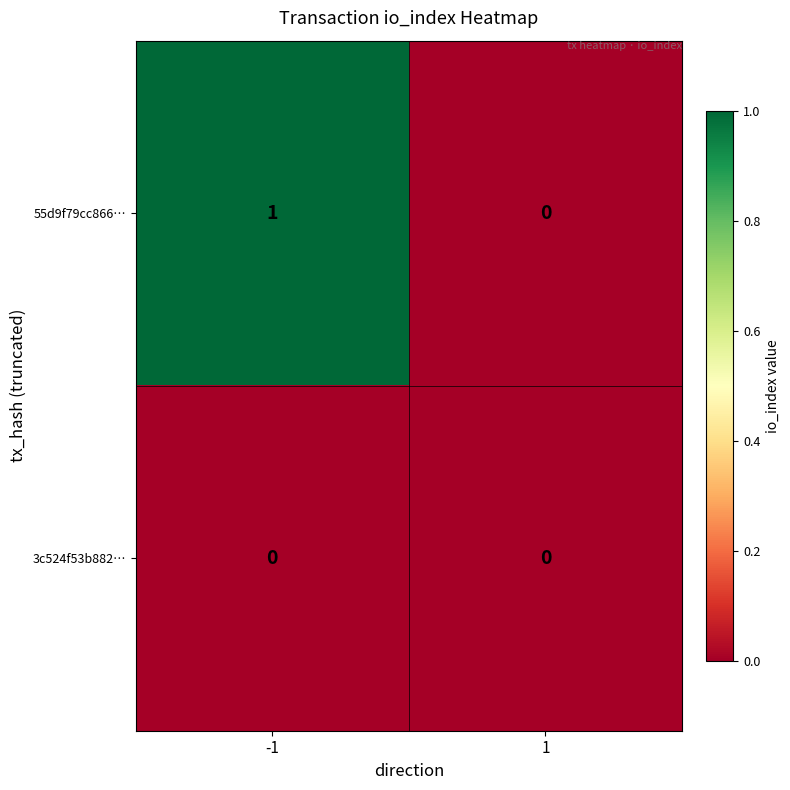

How many categories are shown in the chart?

2